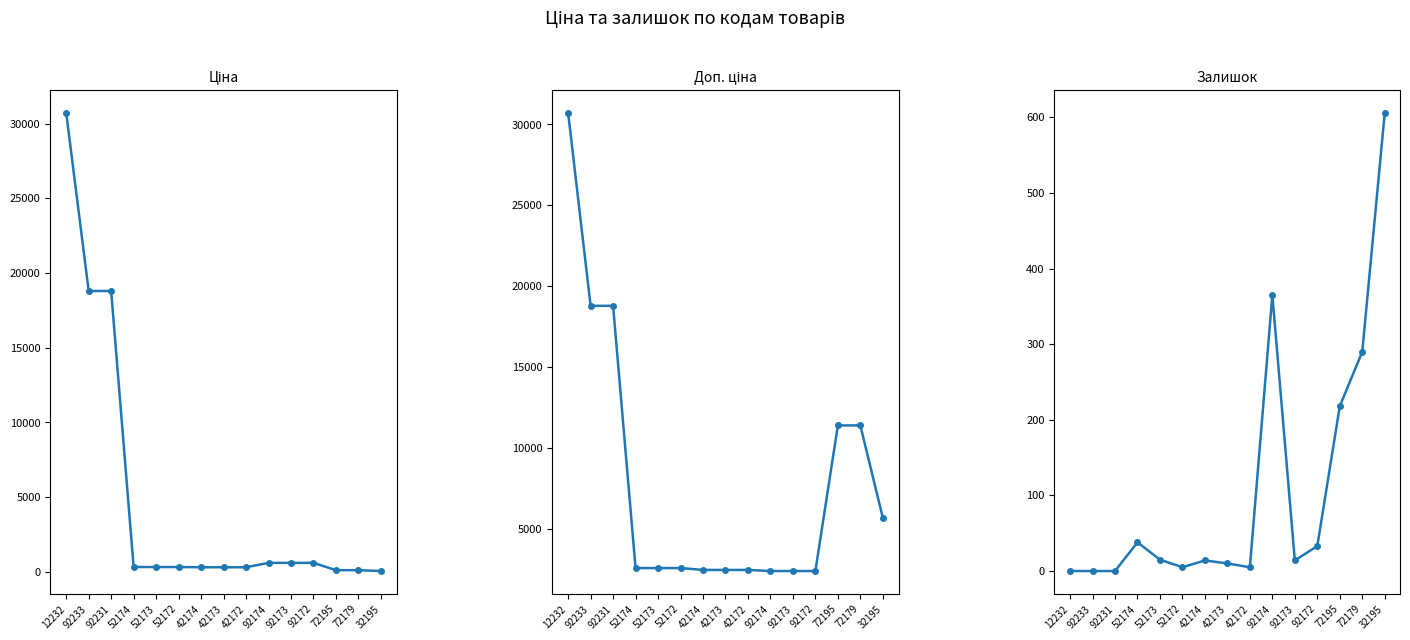

List the labels in order of Залишок value, largest first.

32195, 92174, 72179, 72195, 52174, 92172, 52173, 42174, 92173, 42173, 52172, 42172, 12232, 92233, 92231